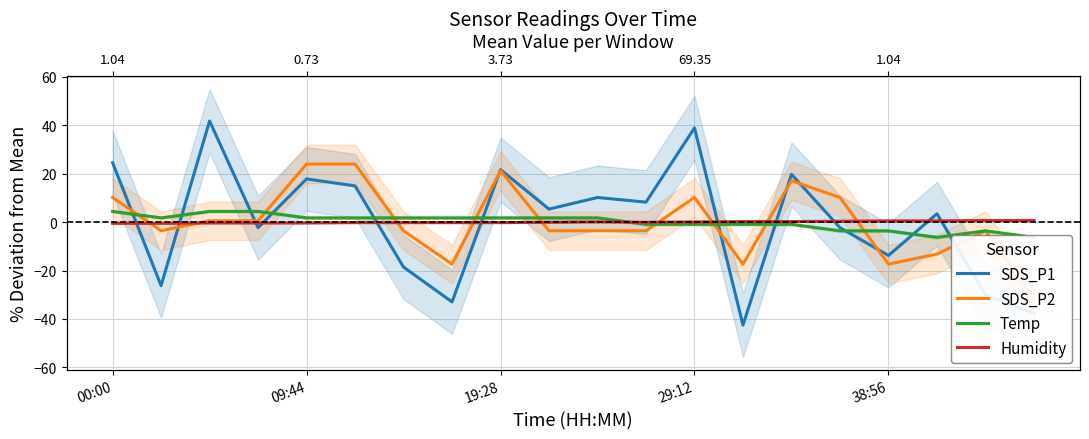

At which label does SDS_P1 first exceed 5?

00:00